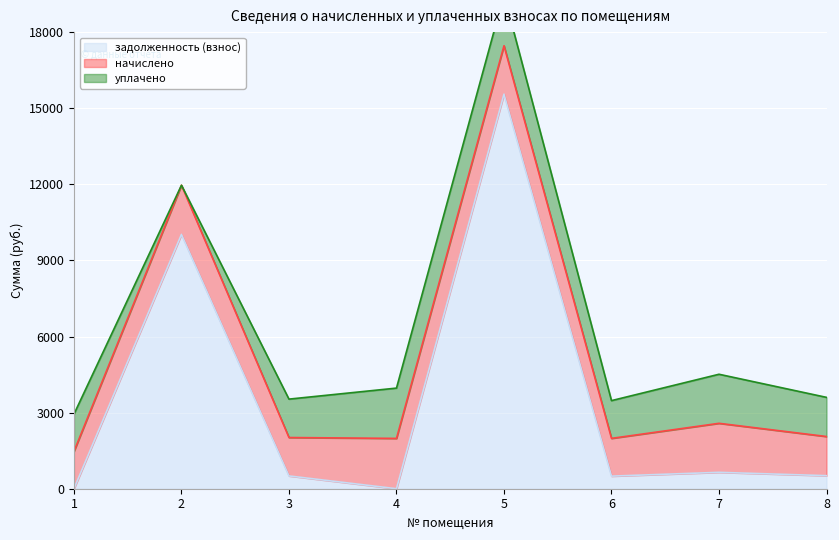

Does the chart display data point markers on the line(s)?

No